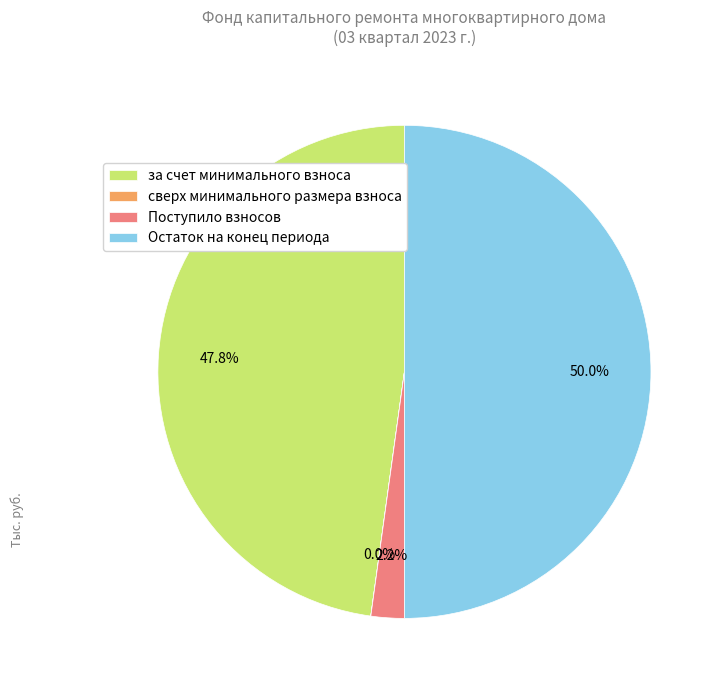

To the nearest percent, what percentage of the pie is Остаток на конец периода?

50%